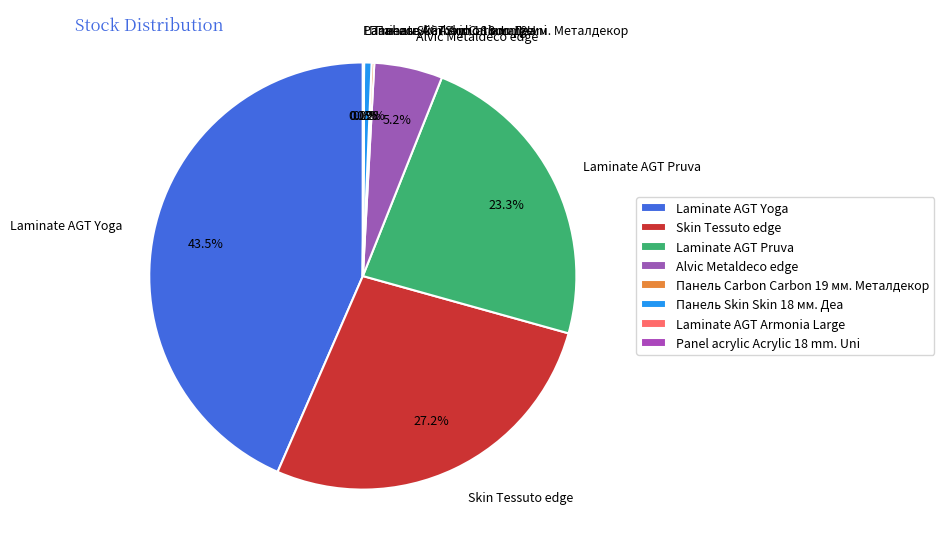

What percentage is NOT represented by Панель Skin Skin 18 мм. Деа?

99.4%